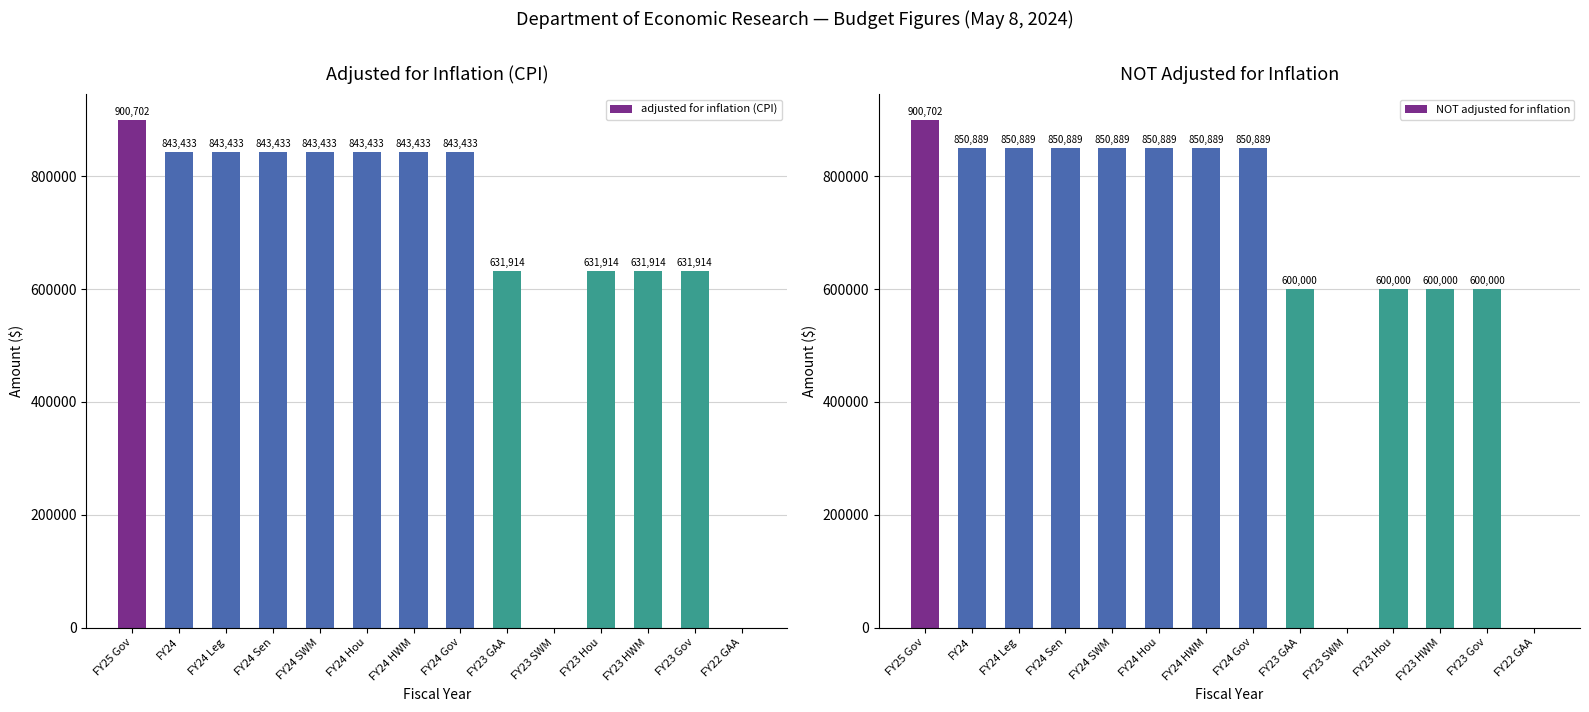

Count the number of data series in this chart.

2